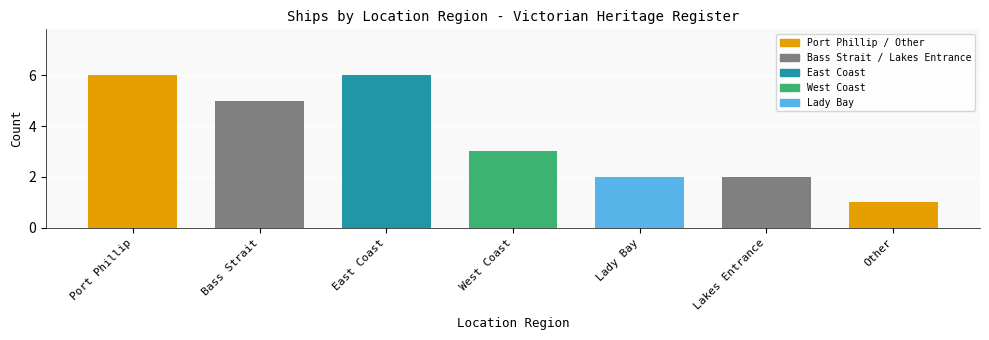

What is the minimum value shown in the chart?

1